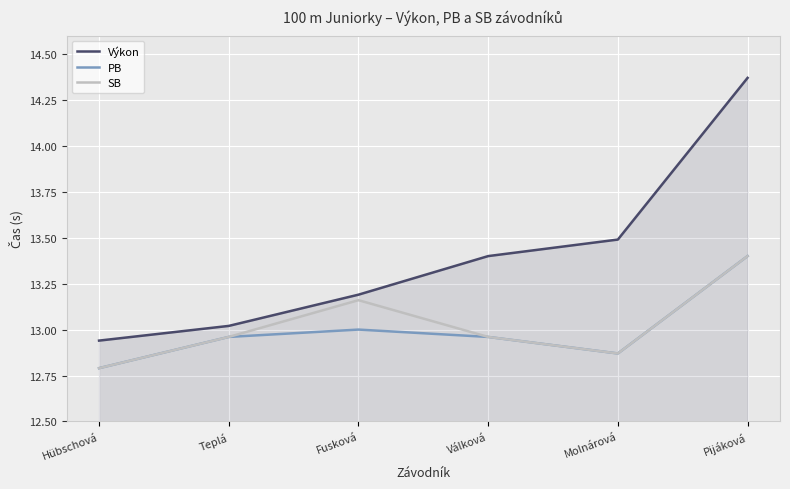

Between Teplá and Fusková, which series saw the biggest shift?

SB